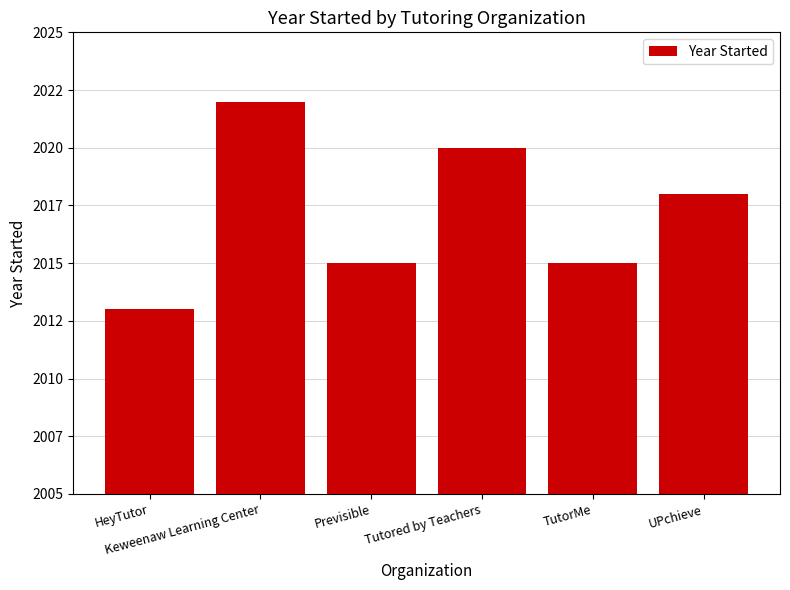

List the labels in order of value, largest first.

Keweenaw Learning Center, Tutored by Teachers, UPchieve, Previsible, TutorMe, HeyTutor